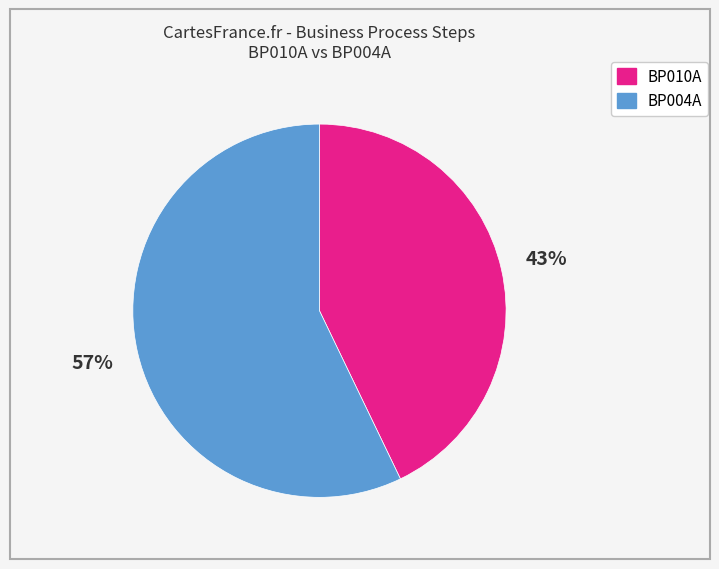

Between BP010A and BP004A, which is larger?

BP004A